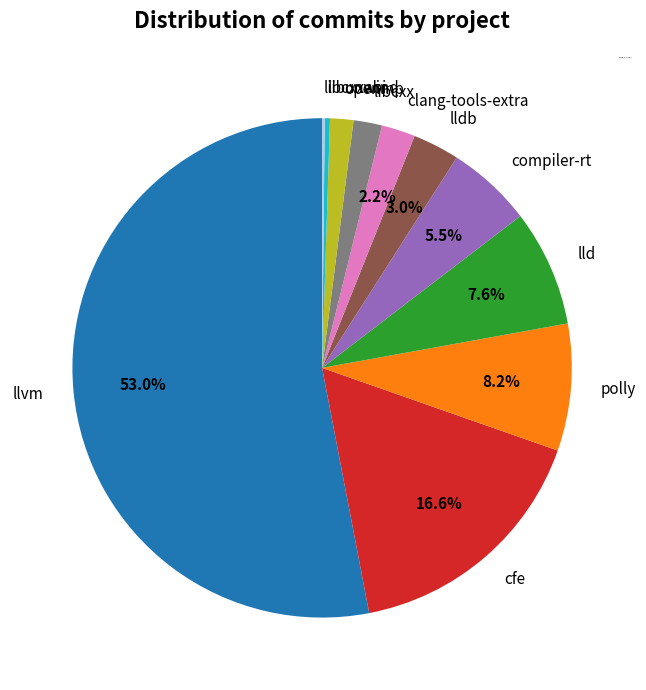

Is cfe the majority of the pie?

No